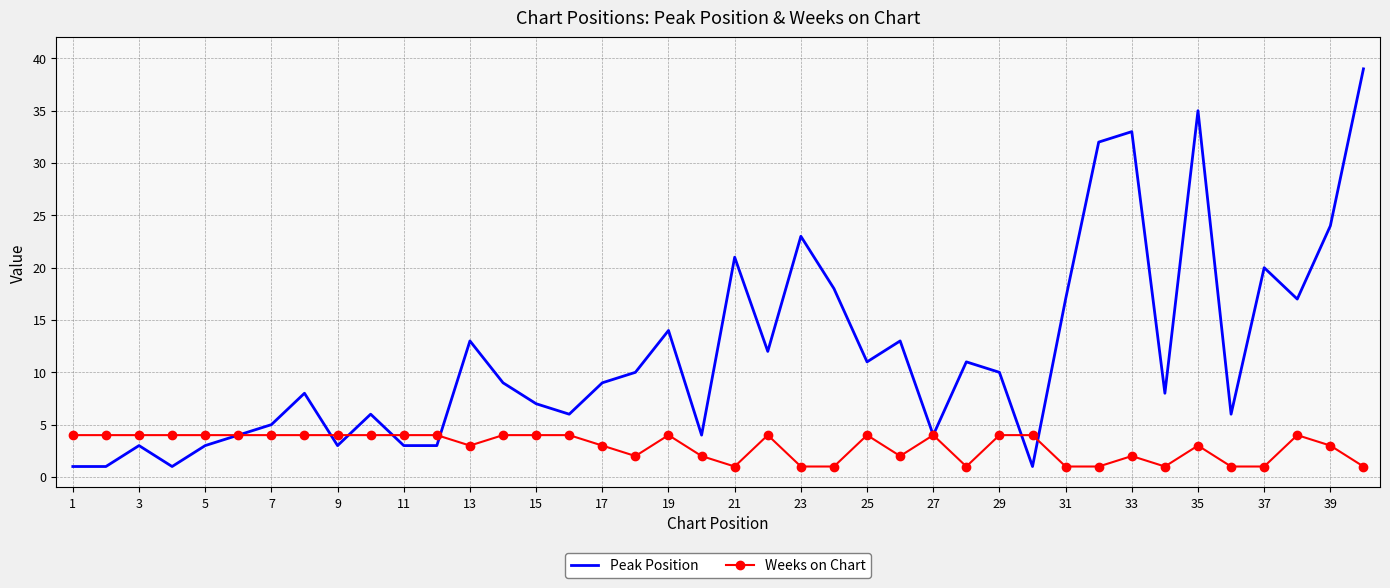

What are all the series names shown in the legend?

Peak Position, Weeks on Chart